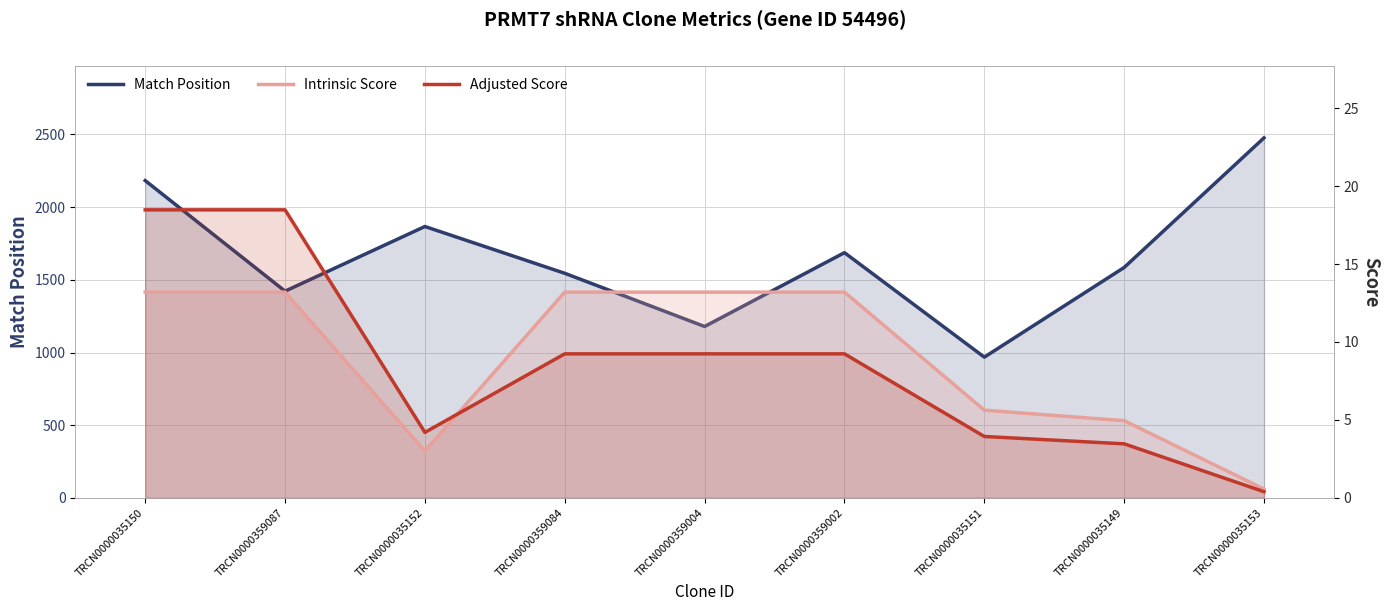

Which series changed the most between TRCN0000035150 and TRCN0000359002?

Match Position